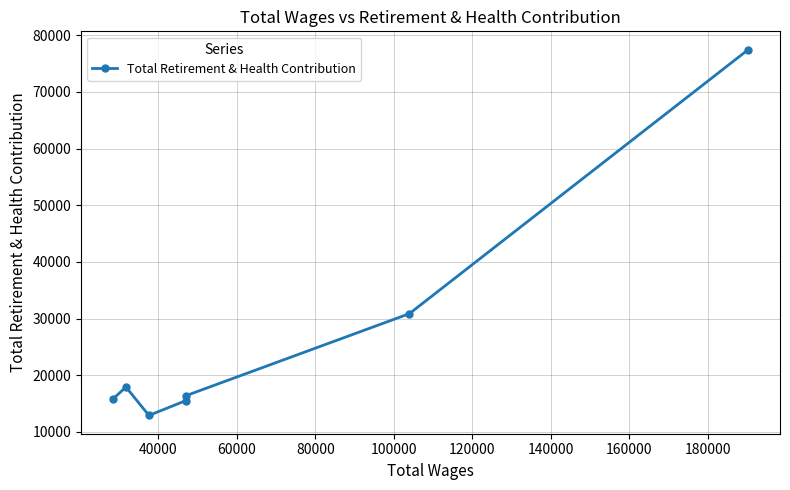

Count the number of values greater than 16410.

3